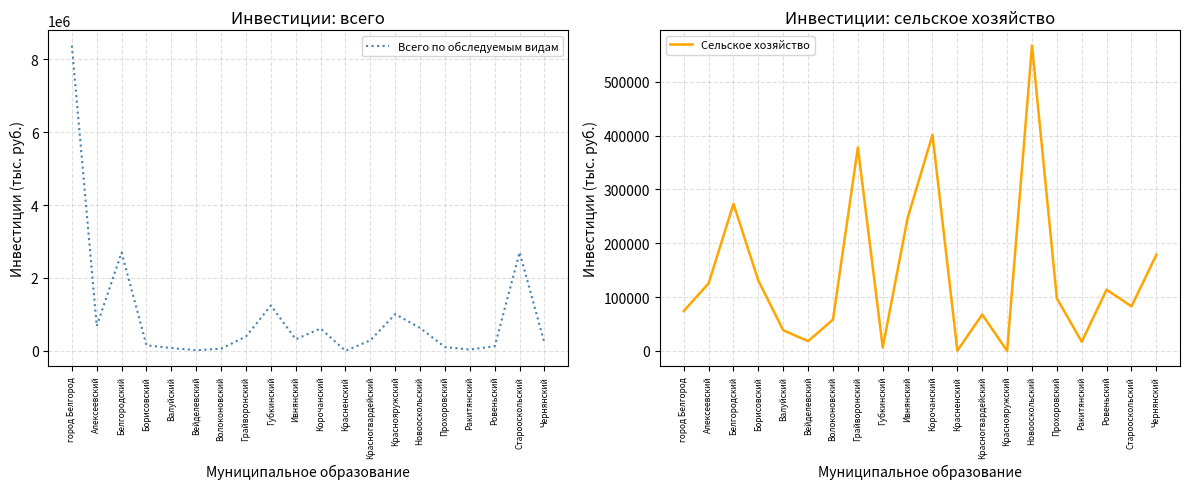

Reading right to left, extract all data points from this chart.

Всего по обследуемым видам: Чернянский=212154	Старооскольский=2703234	Ровеньский=127435	Ракитянский=37038	Прохоровский=104432	Новооскольский=627744	Краснояружский=1008975	Красногвардейский=290183	Красненский=500	Корочанский=614613	Ивнянский=319257	Губкинский=1244999	Грайворонский=393875	Волоконовский=60074	Вейделевский=18206	Валуйский=78460	Борисовский=152236	Белгородский=2698359	Алексеевский=681487	город Белгород=8373476
Сельское хозяйство: Чернянский=178707	Старооскольский=82693	Ровеньский=113706	Ракитянский=16913	Прохоровский=97365	Новооскольский=567259	Краснояружский=0	Красногвардейский=67508	Красненский=500	Корочанский=401497	Ивнянский=246722	Губкинский=6287	Грайворонский=378063	Волоконовский=58224	Вейделевский=18114	Валуйский=38288	Борисовский=130452	Белгородский=273199	Алексеевский=125392	город Белгород=74006